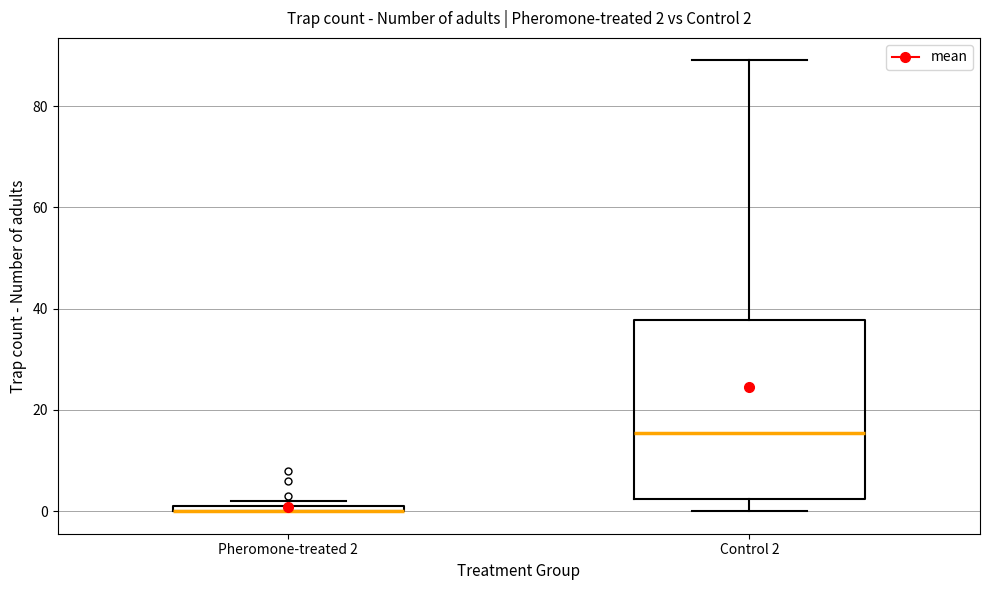

Comparing the boxes themselves (not the whiskers), which one is the tallest?

Control 2